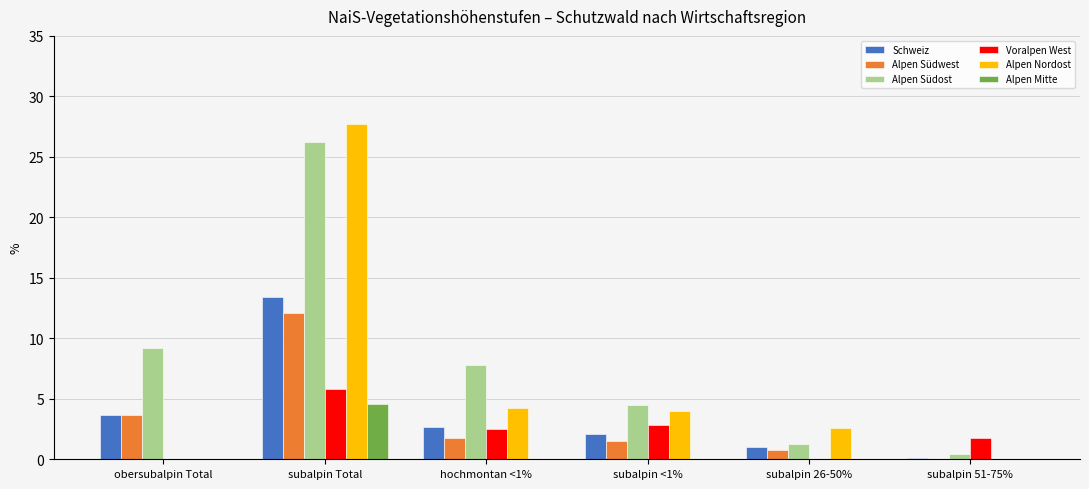

Between subalpin Total and hochmontan <1%, which series saw the biggest shift?

Alpen Nordost